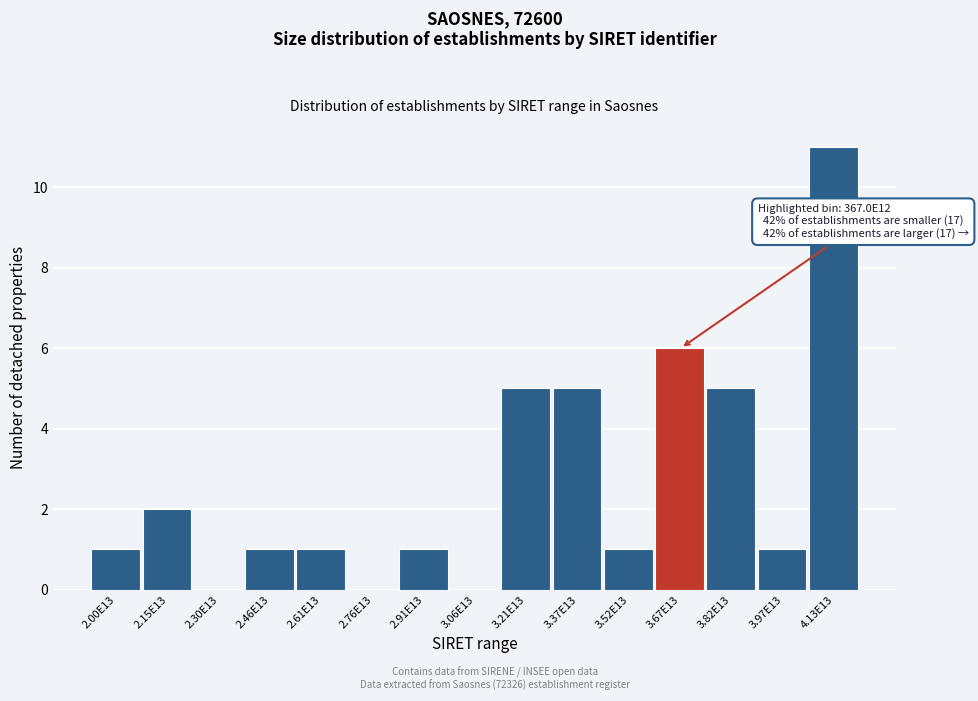

Reading right to left, what are all the values shown in this chart?

4.13E13=11	3.97E13=1	3.82E13=5	3.67E13=6	3.52E13=1	3.37E13=5	3.21E13=5	3.06E13=0	2.91E13=1	2.76E13=0	2.61E13=1	2.46E13=1	2.30E13=0	2.15E13=2	2.00E13=1